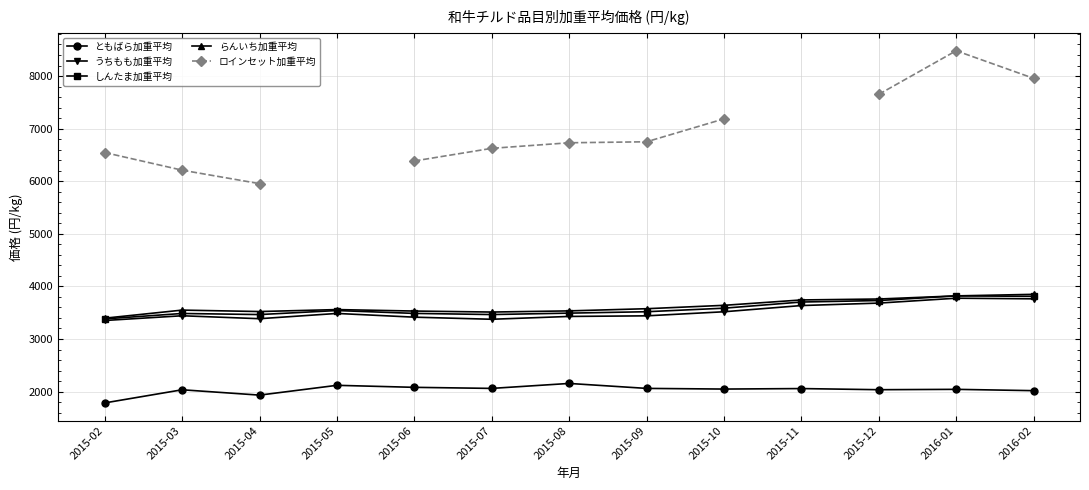

What is the difference between the maximum and minimum values in the らんいち加重平均 series?

453.5